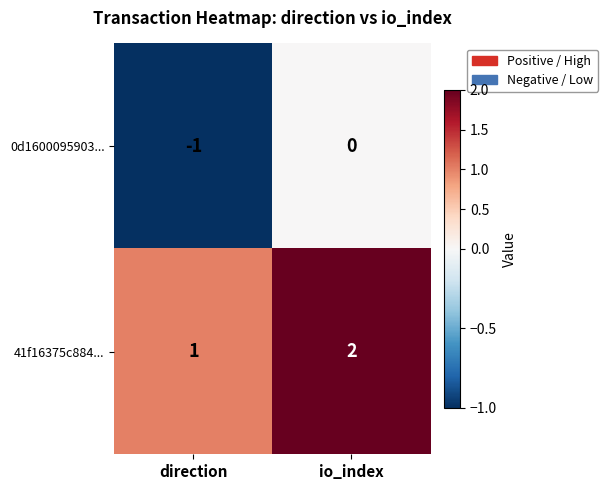

What is the sum of the 41f16375c884... values at io_index and direction?

3